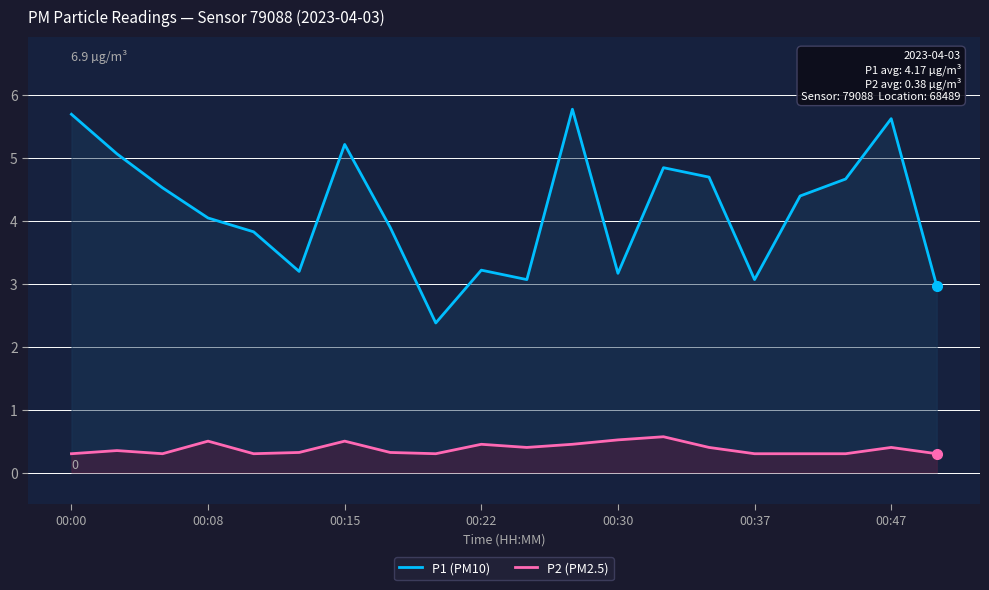

At which label is P2 (PM2.5) closest to 0?

00:00